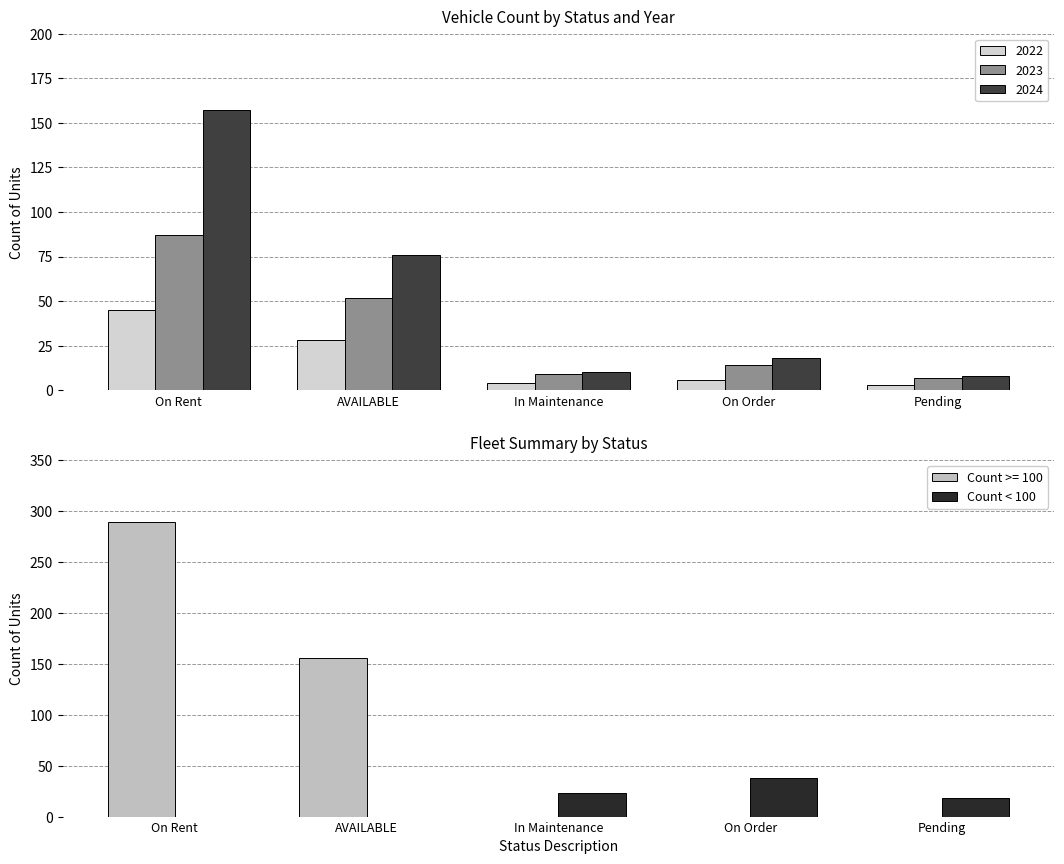

Which category has the highest value in the Count >= 100 series?

On Rent